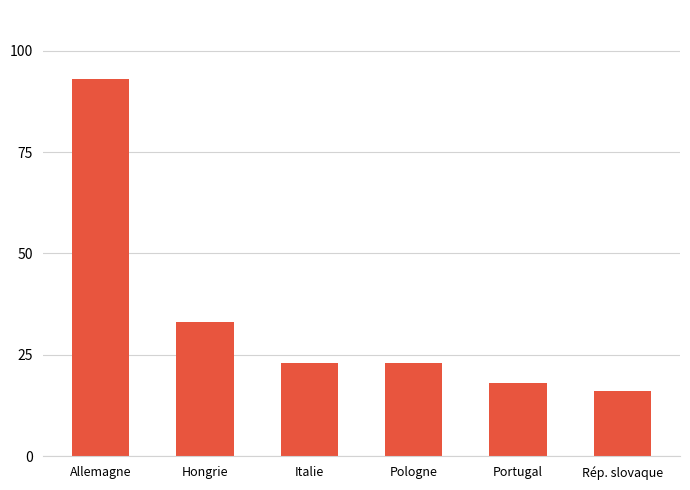

Approximately how many times larger is the value at Portugal compared to Italie?

0.8